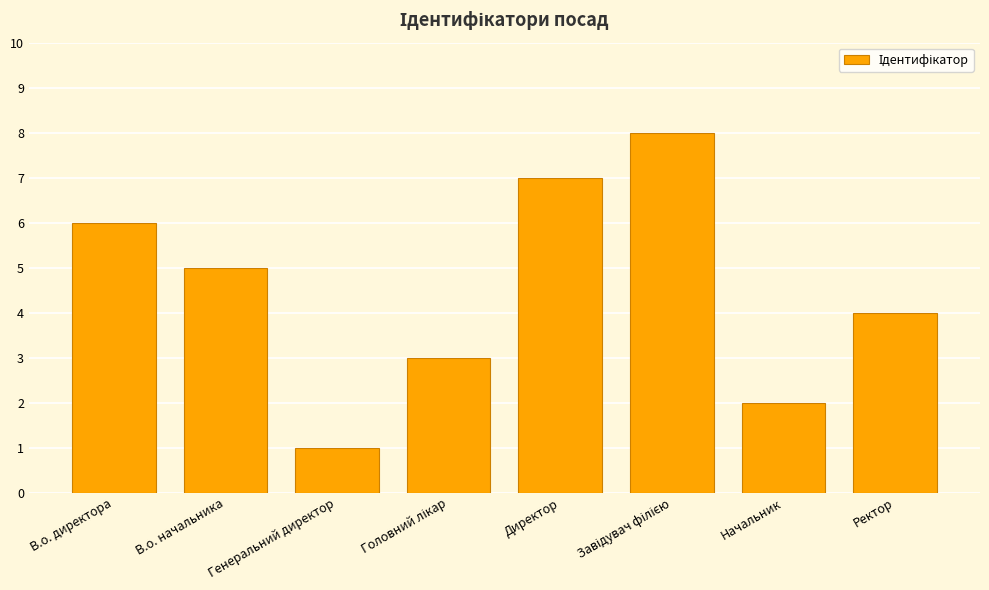

Read the value at Ректор.

4